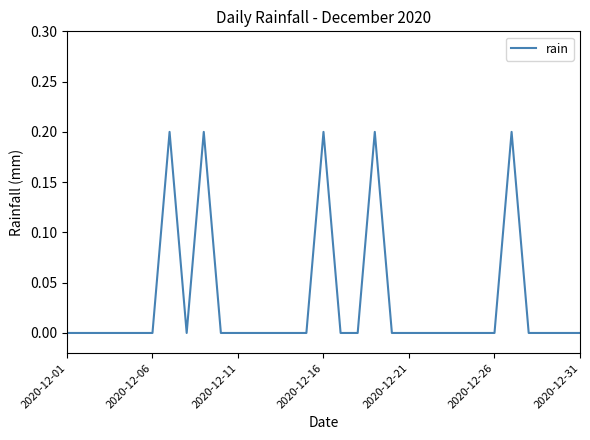

Is it true that the value at 2020-12-11 is -0.1?

False